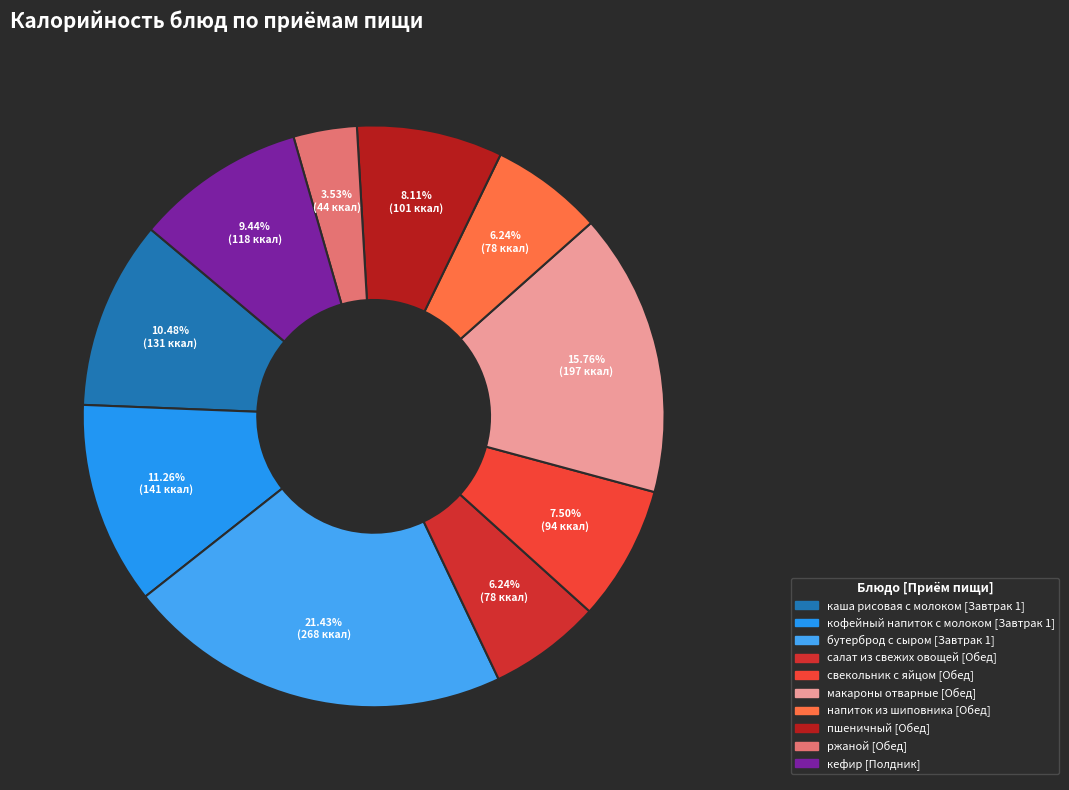

How many slices are in this pie chart?

10